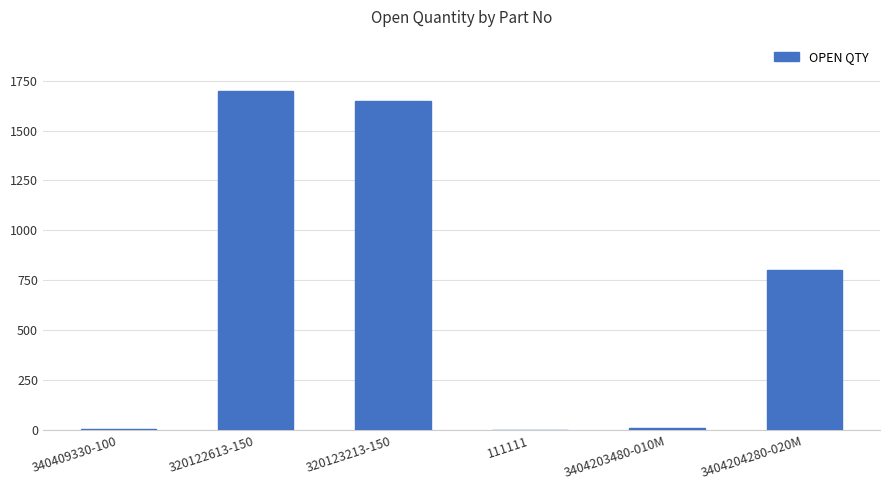

Between 320123213-150 and 320122613-150, which is larger?

320122613-150